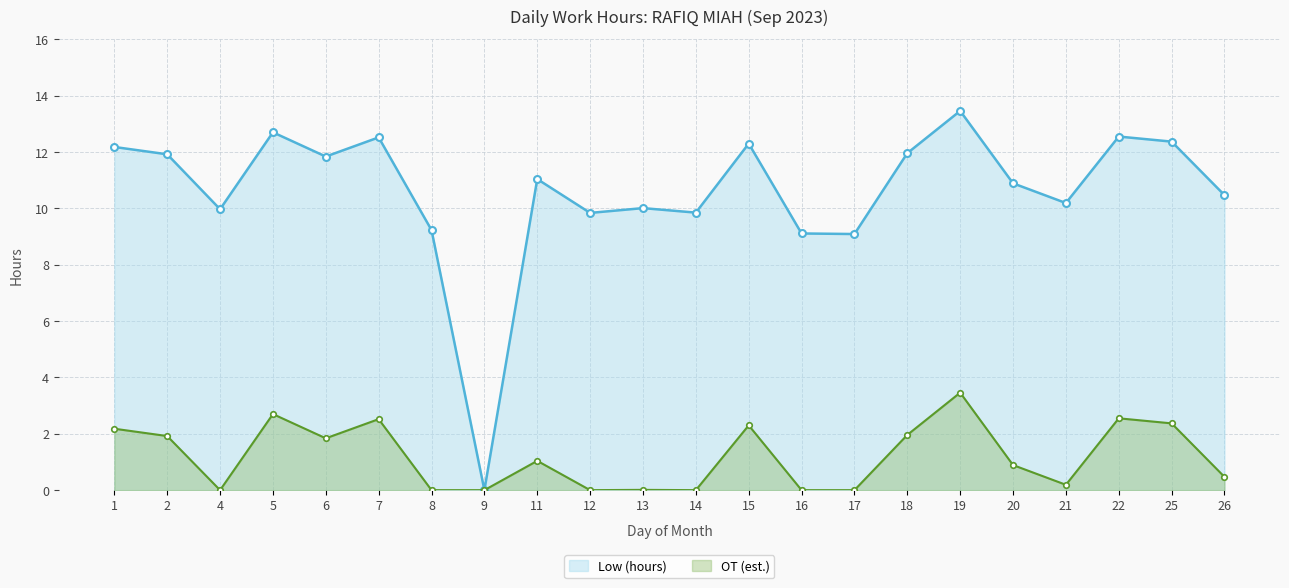

Which label corresponds to the largest value in the chart?

19